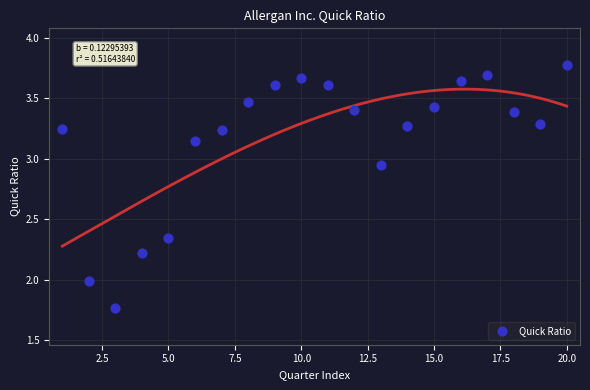

What is the range of X values (max minus min)?

19.0